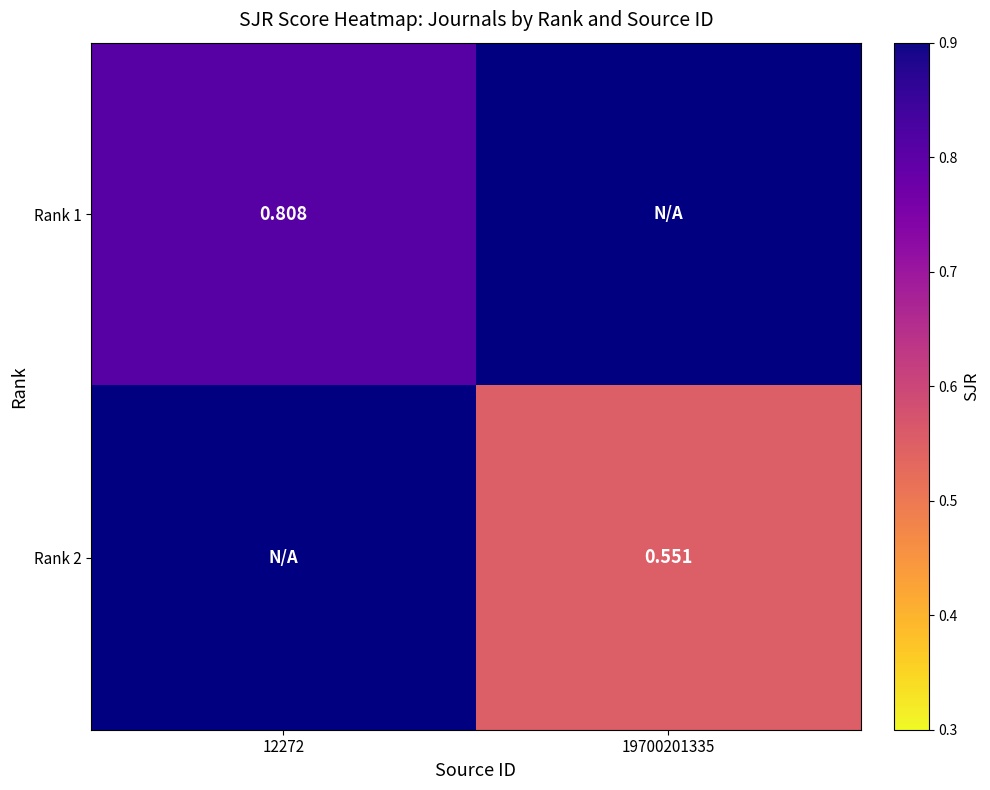

Which label corresponds to the largest value in the chart?

12272